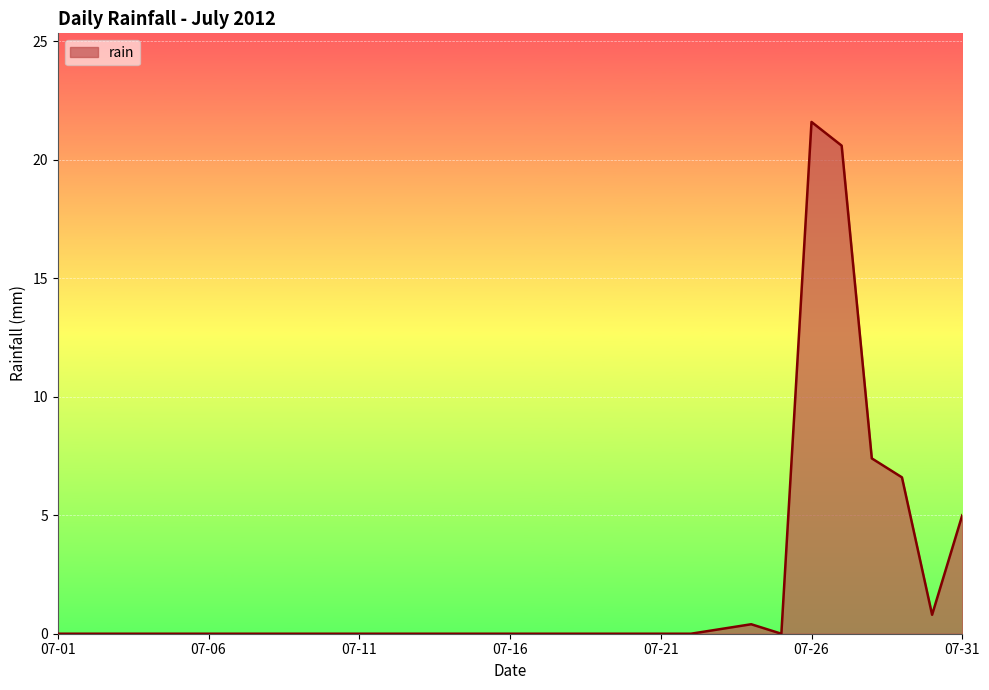

What is the sum of all values?

62.6